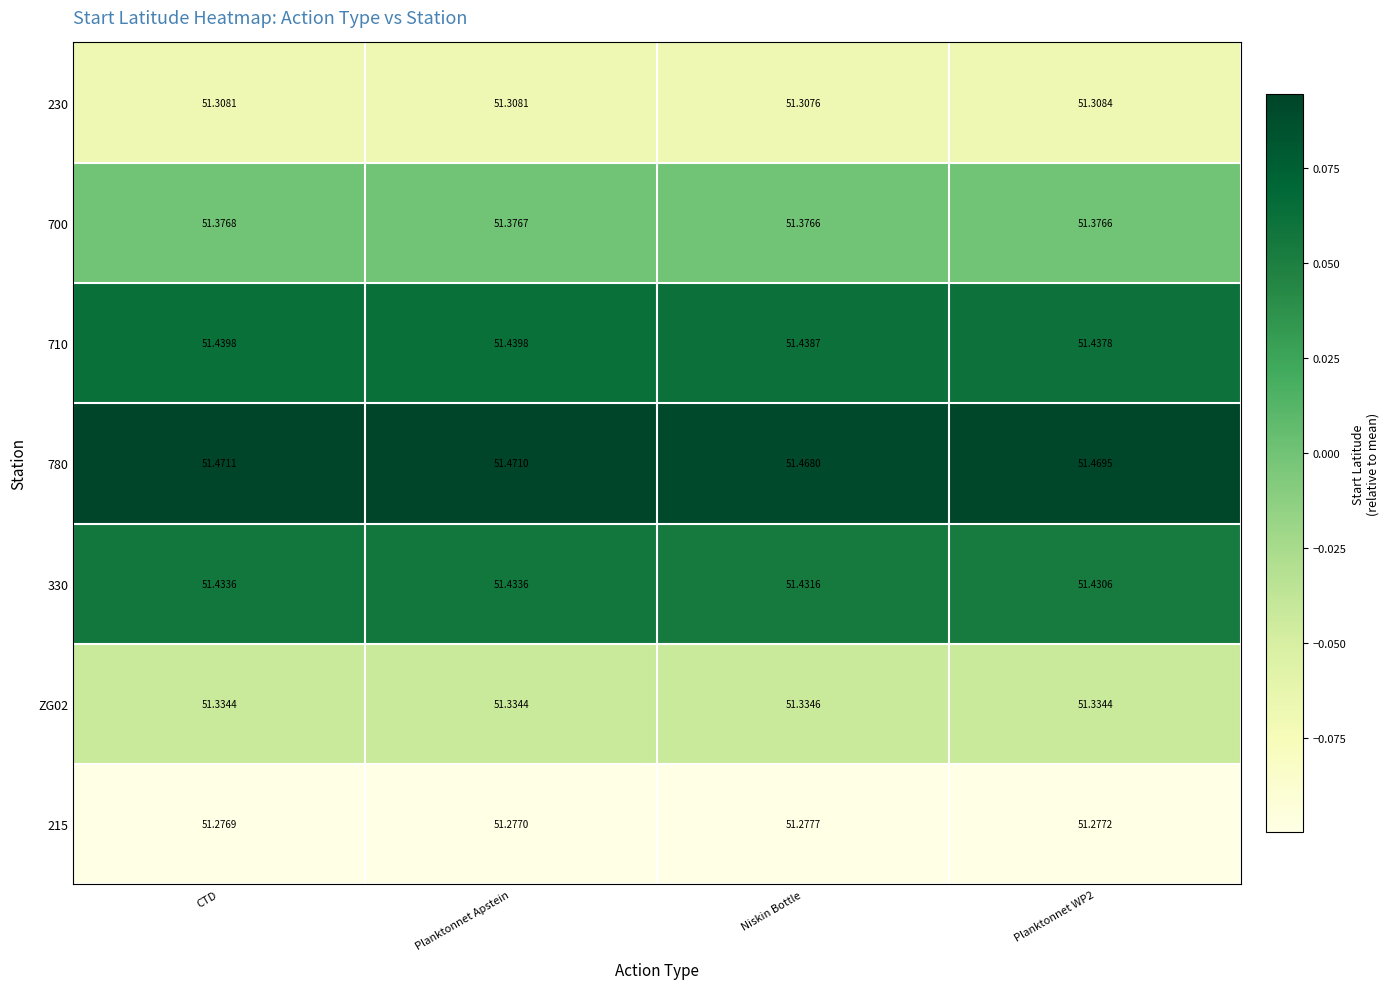

At which category is the sum across all series the highest?

CTD